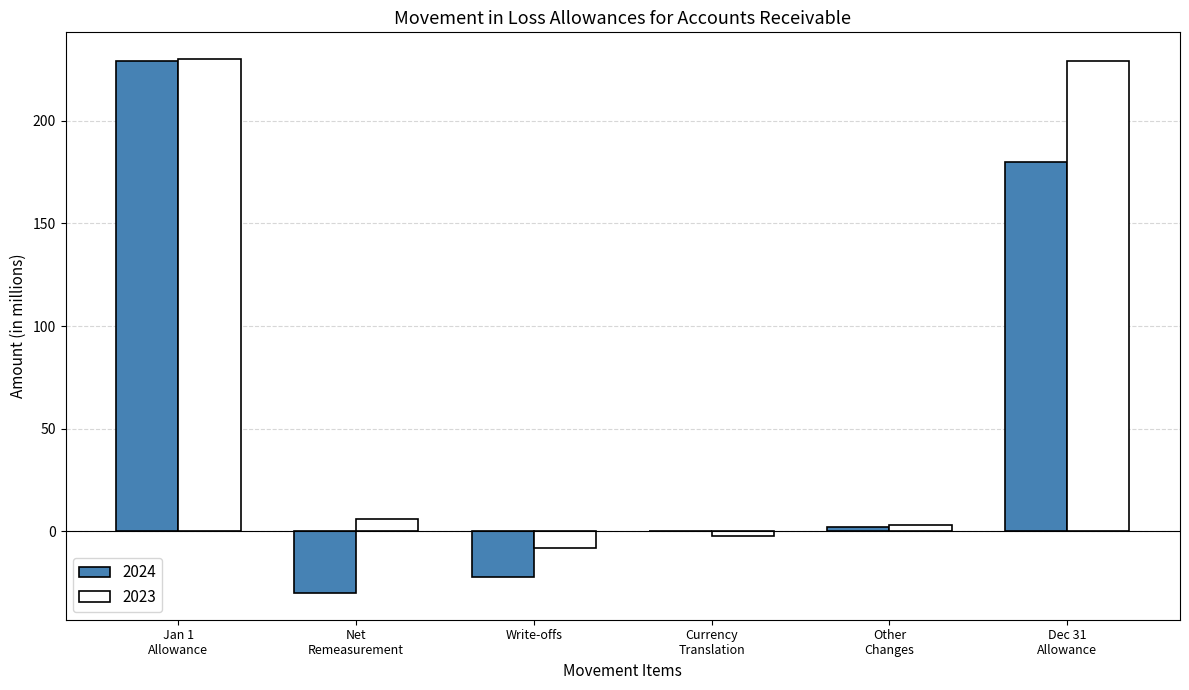

Is it true that 2024 equals -32 at Write-offs?

False